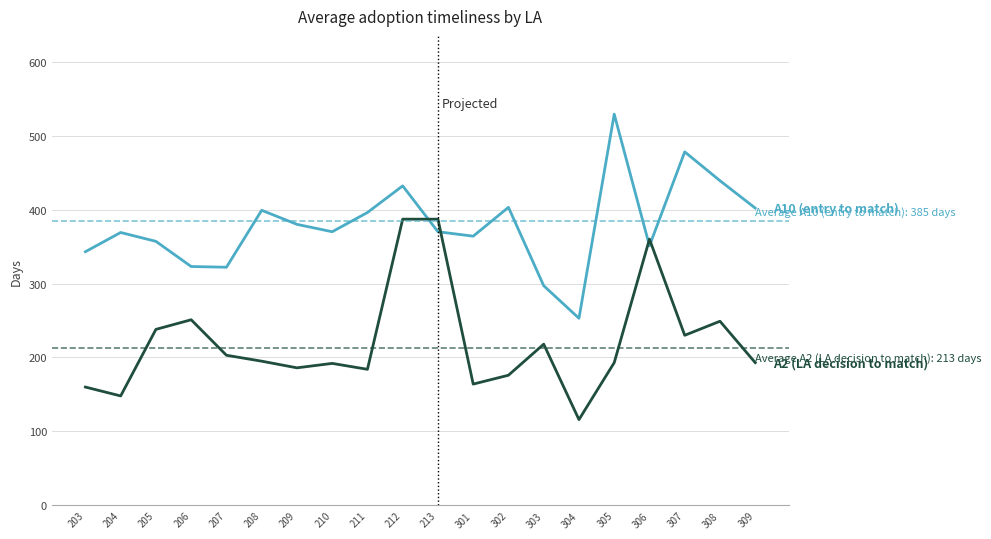

At which category does the chart reach its peak across all series?

305